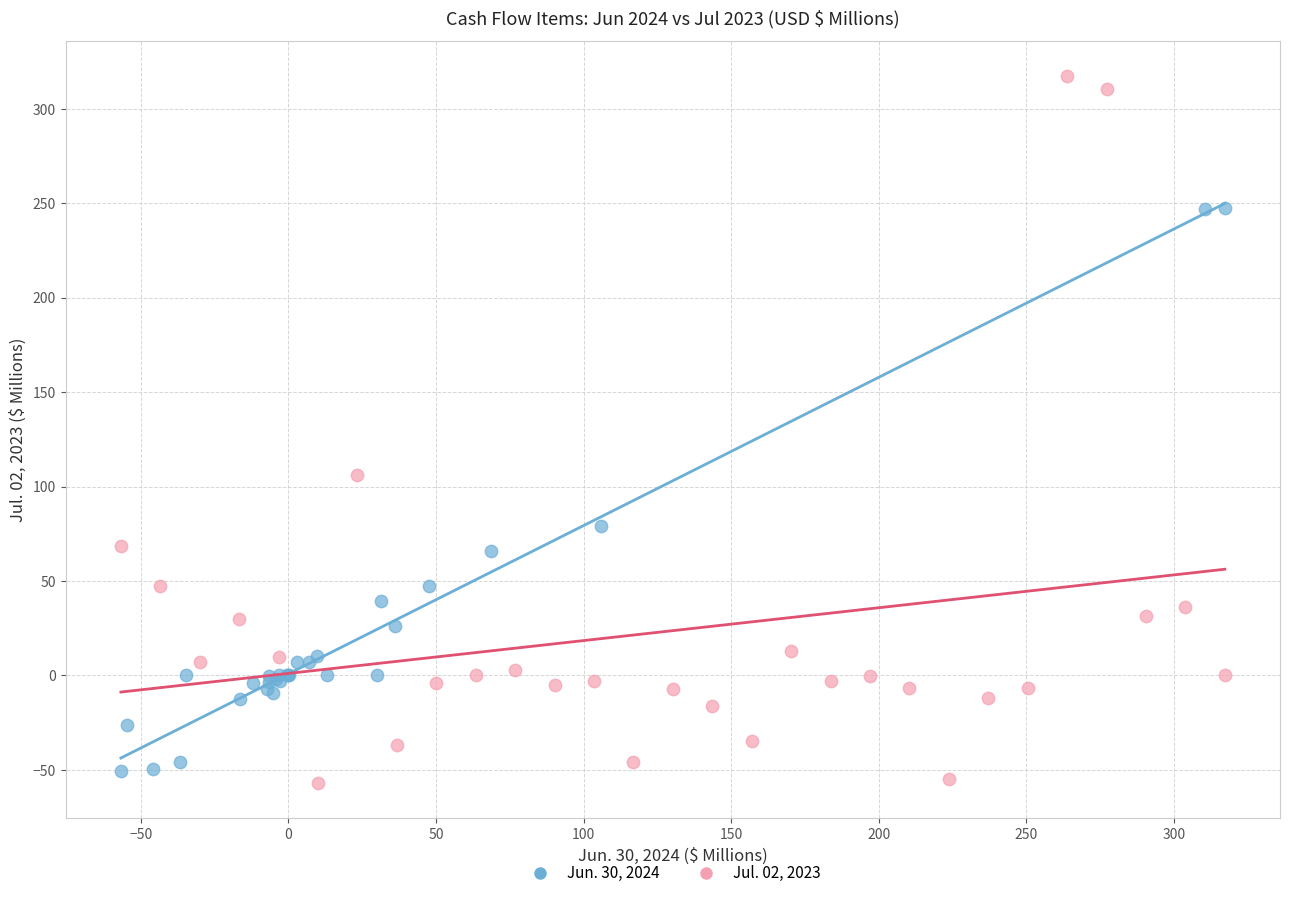

Which series contains the highest Y value?

Jul. 02, 2023